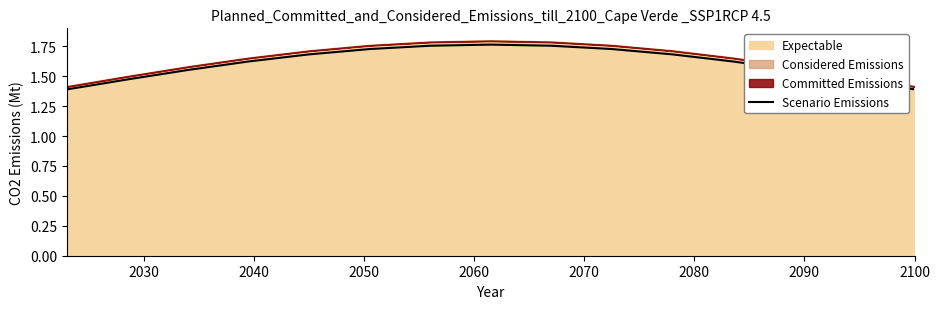

Reading right to left, extract all data points from this chart.

1.4	1.5	1.6	1.6	1.7	1.7	1.8	1.8	1.8	1.7	1.7	1.6	1.6	1.5	1.4